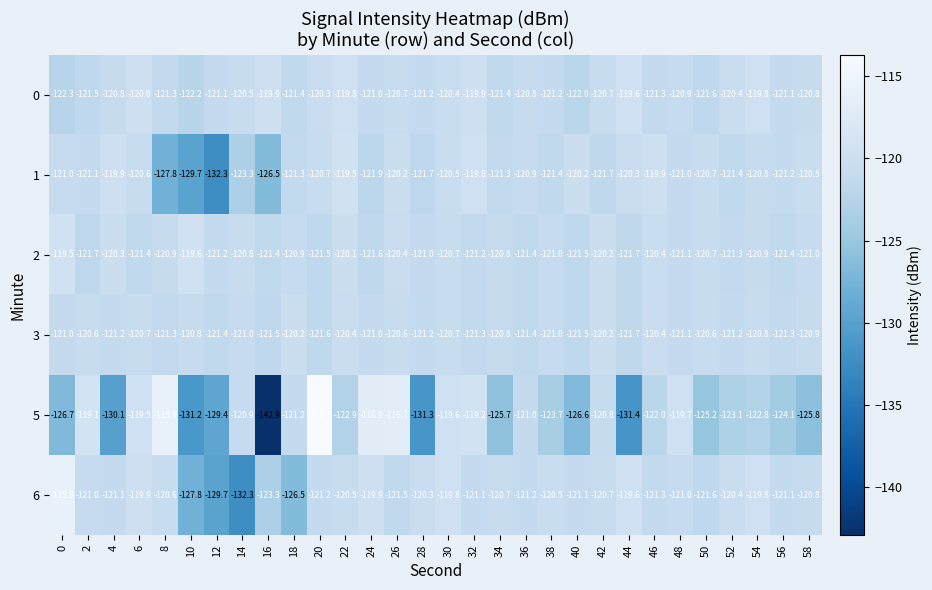

What is the spread (max minus min) of values at 14?

11.8